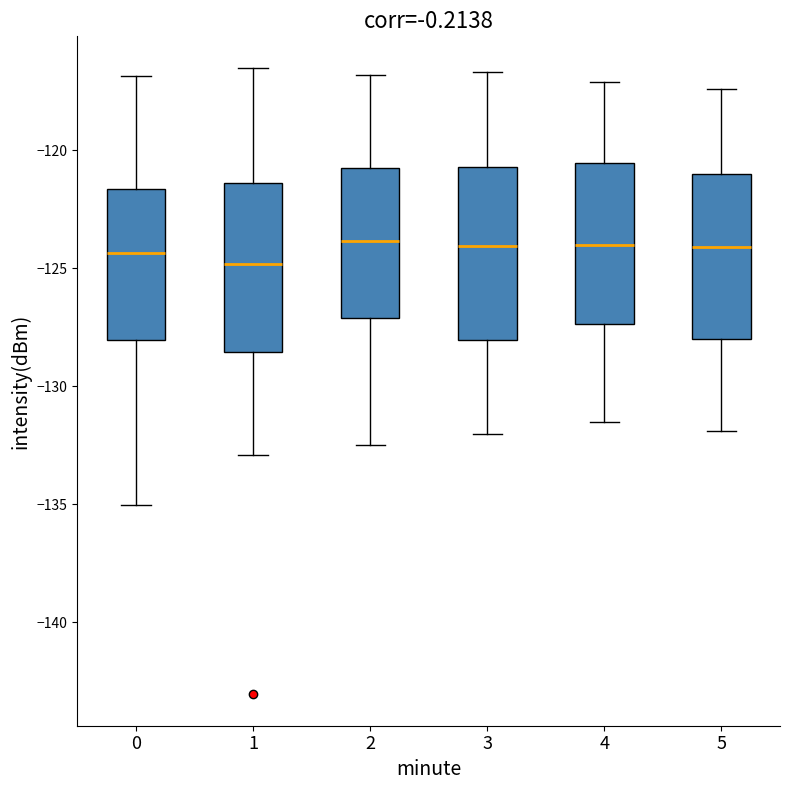

Where does the lower whisker of the box at x = 2 end on the y-axis? The values are not printed on the chart, so give them approximately, as read against the axis.

-132.5